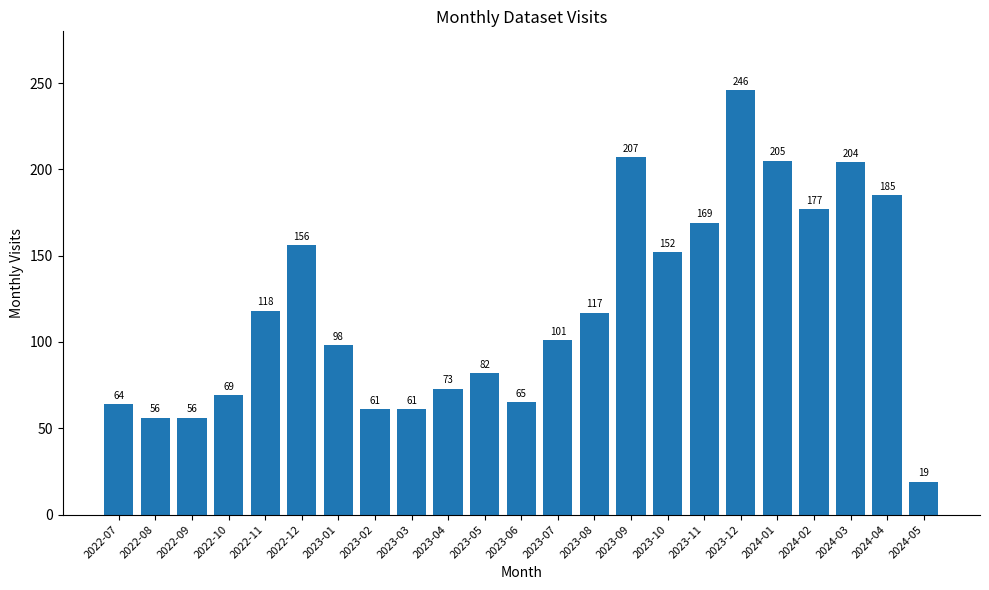

Where does the data first go above 101?

2022-11